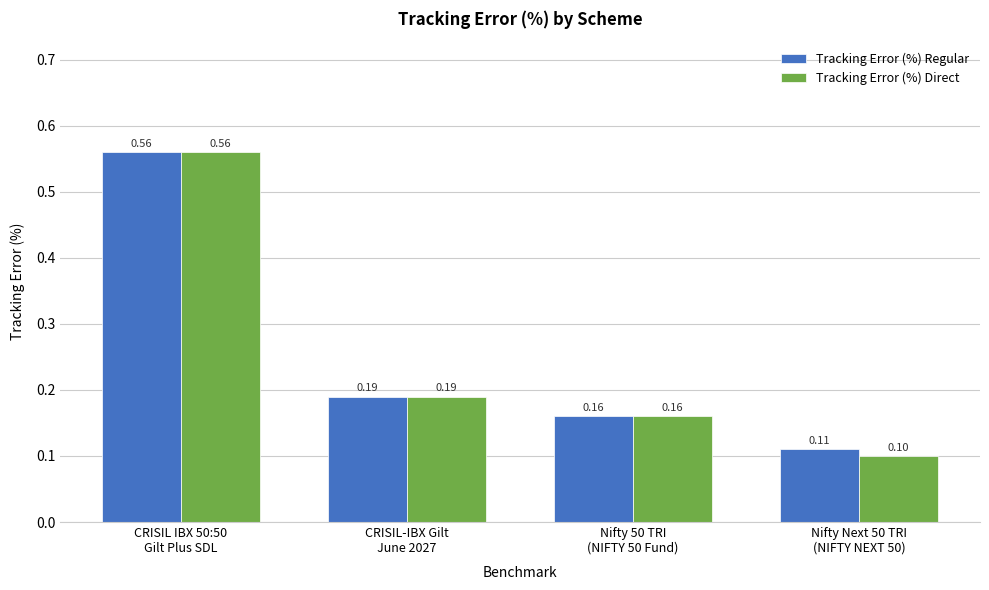

Which series has the widest spread of values?

Tracking Error (%) Direct